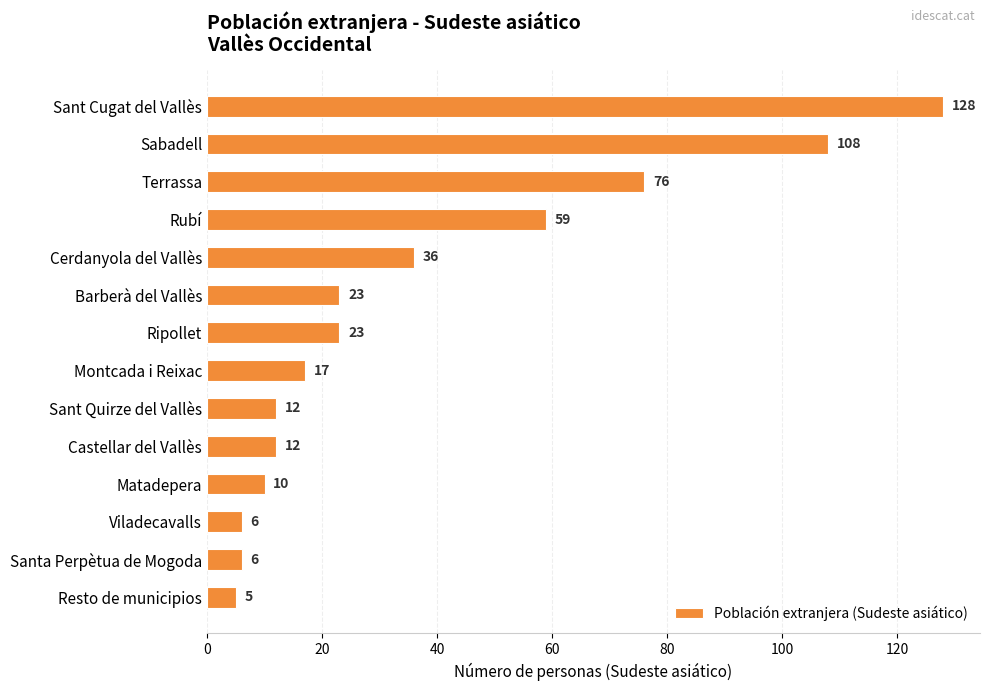

What is the label of the 11th bar from the bottom?

Rubí